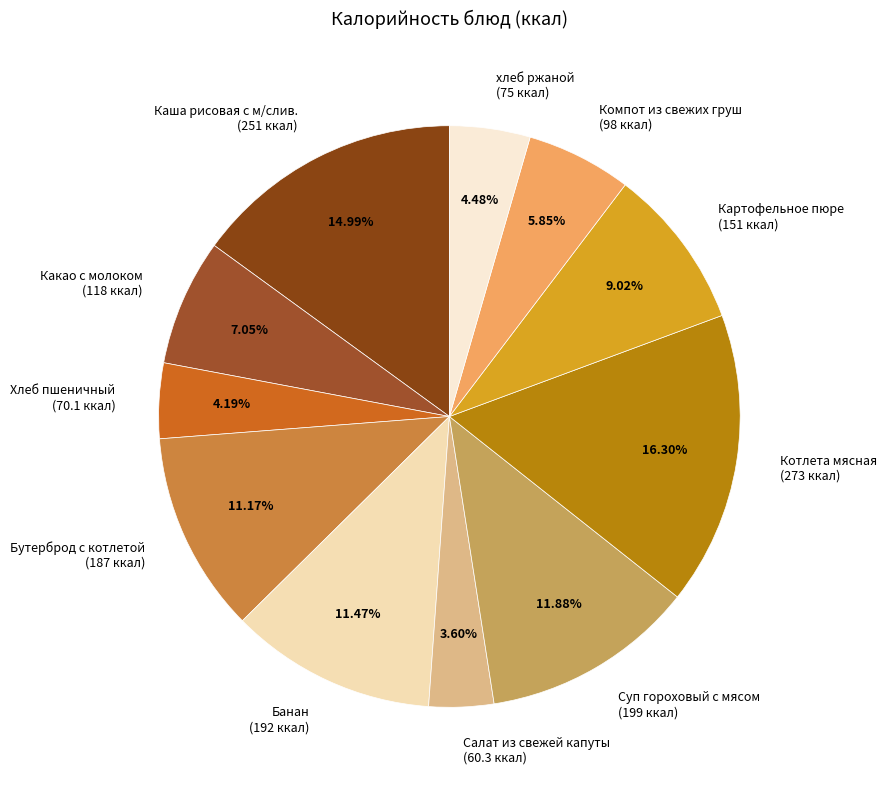

Does Какао с молоком represent more than half of the total?

No